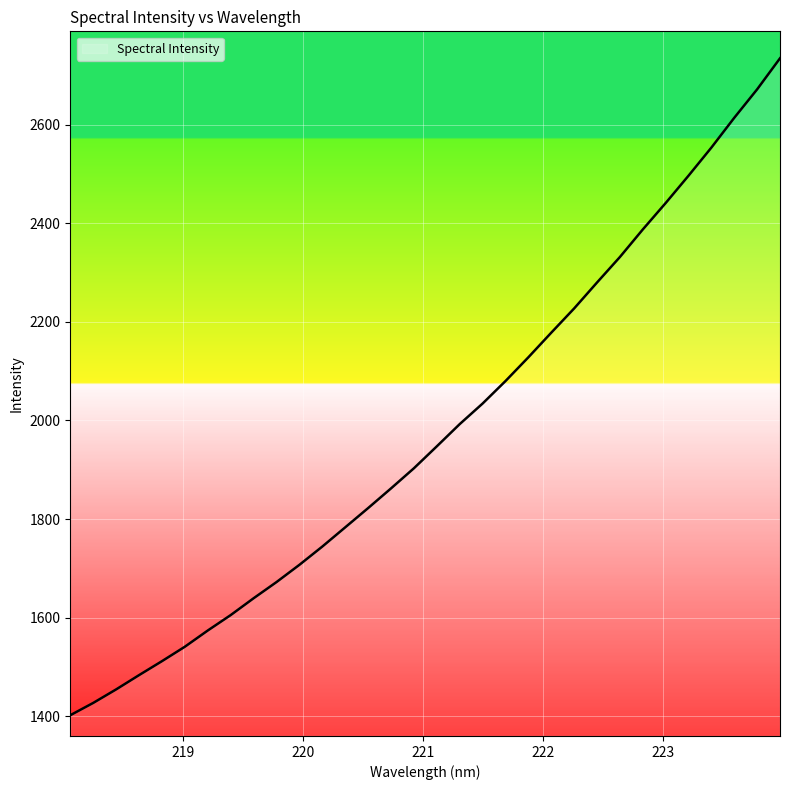

What is the minimum value shown in the chart?

1402.1